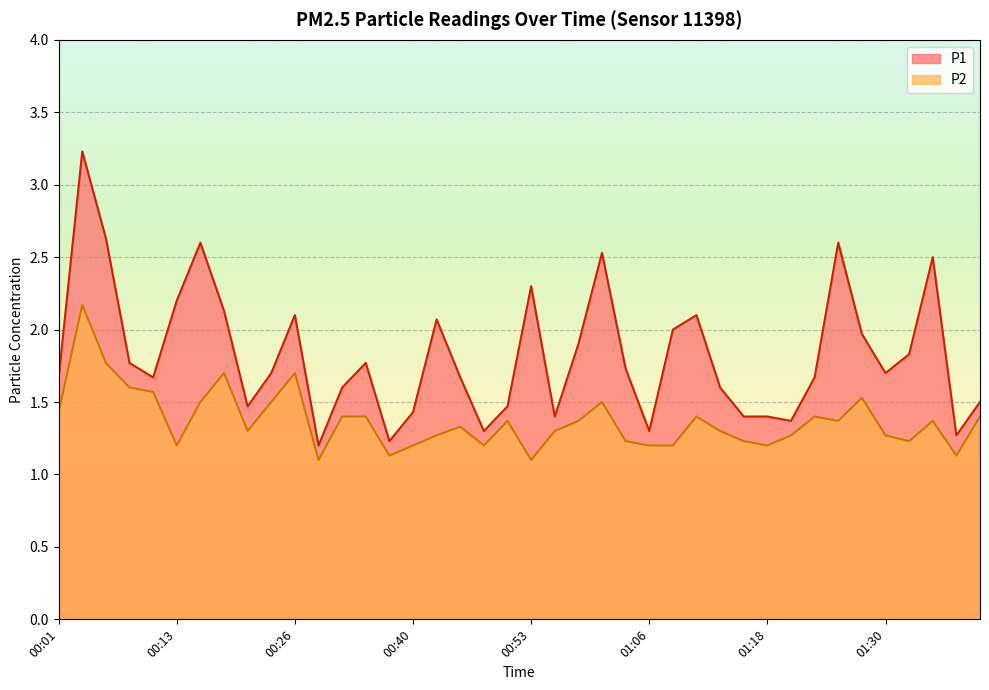

At which category is the sum across all series the highest?

00:03